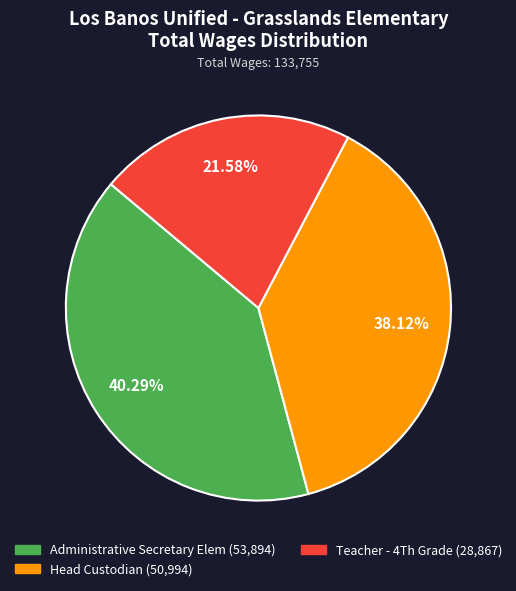

How many segments does this pie chart have?

3